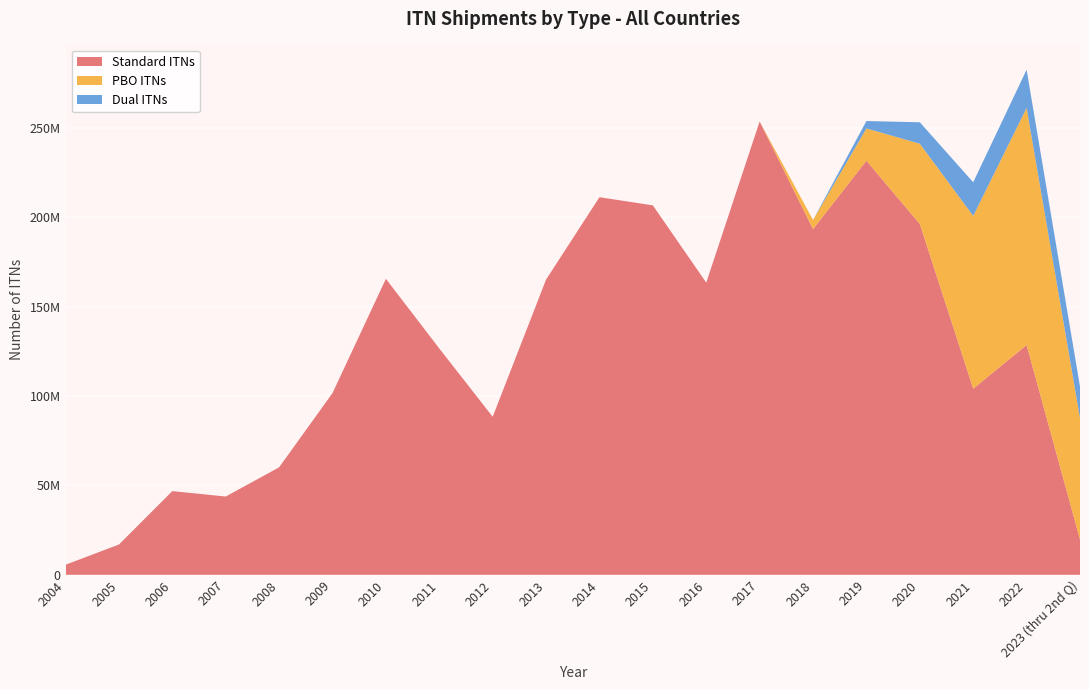

Reading right to left, what are all the values shown in this chart?

Standard ITNs: 19740177	128614323	104135277	196371847	231770760	193481156	253718886	163536267	206781550	211357131	165244376	88454279	126681498	165682978	101703454	60151197	43805000	46842964	16944713	5617184
PBO ITNs: 68030197	132725464	96768722	44916713	18078117	5109539	0	0	0	0	0	0	0	0	0	0	0	0	0	0
Dual ITNs: 17570788	21384034	18819331	12012401	4145100	0	0	0	0	0	0	0	0	0	0	0	0	0	0	0